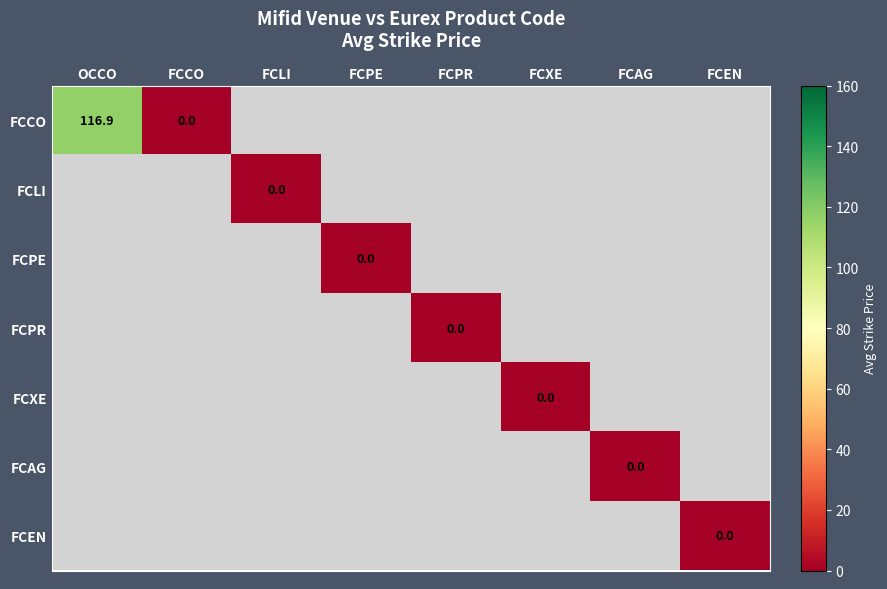

List the labels in order of FCEN value, largest first.

OCCO, FCCO, FCLI, FCPE, FCPR, FCXE, FCAG, FCEN